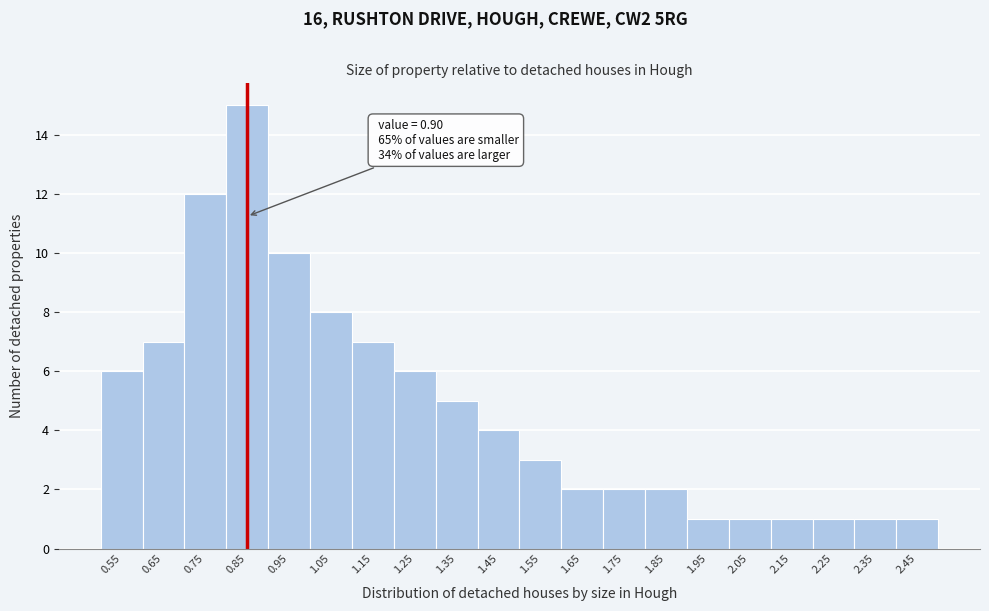

Reading right to left, extract all data points from this chart.

2.45=1	2.35=1	2.25=1	2.15=1	2.05=1	1.95=1	1.85=2	1.75=2	1.65=2	1.55=3	1.45=4	1.35=5	1.25=6	1.15=7	1.05=8	0.95=10	0.85=15	0.75=12	0.65=7	0.55=6